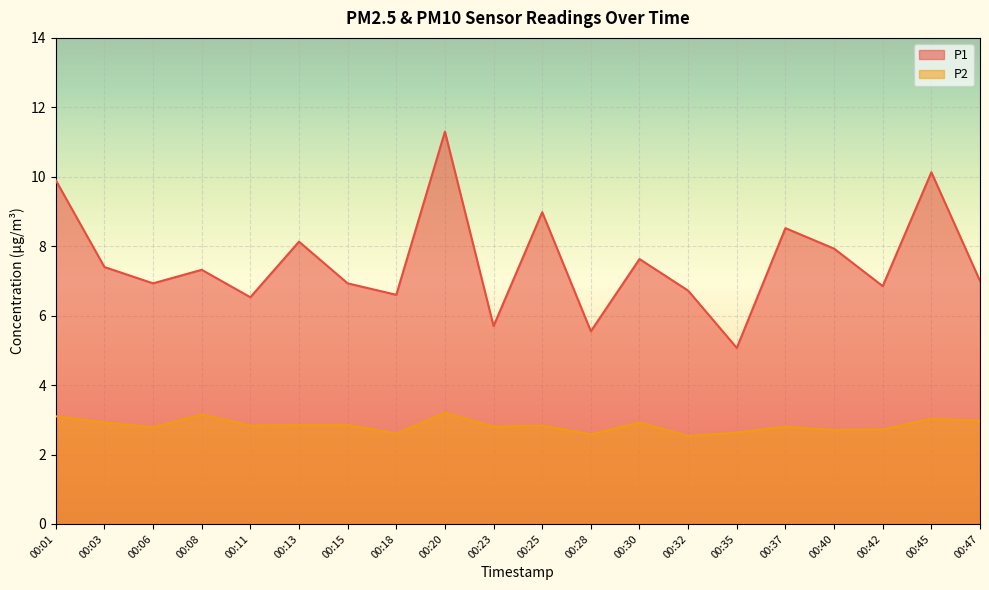

How many lines are shown in the chart?

2